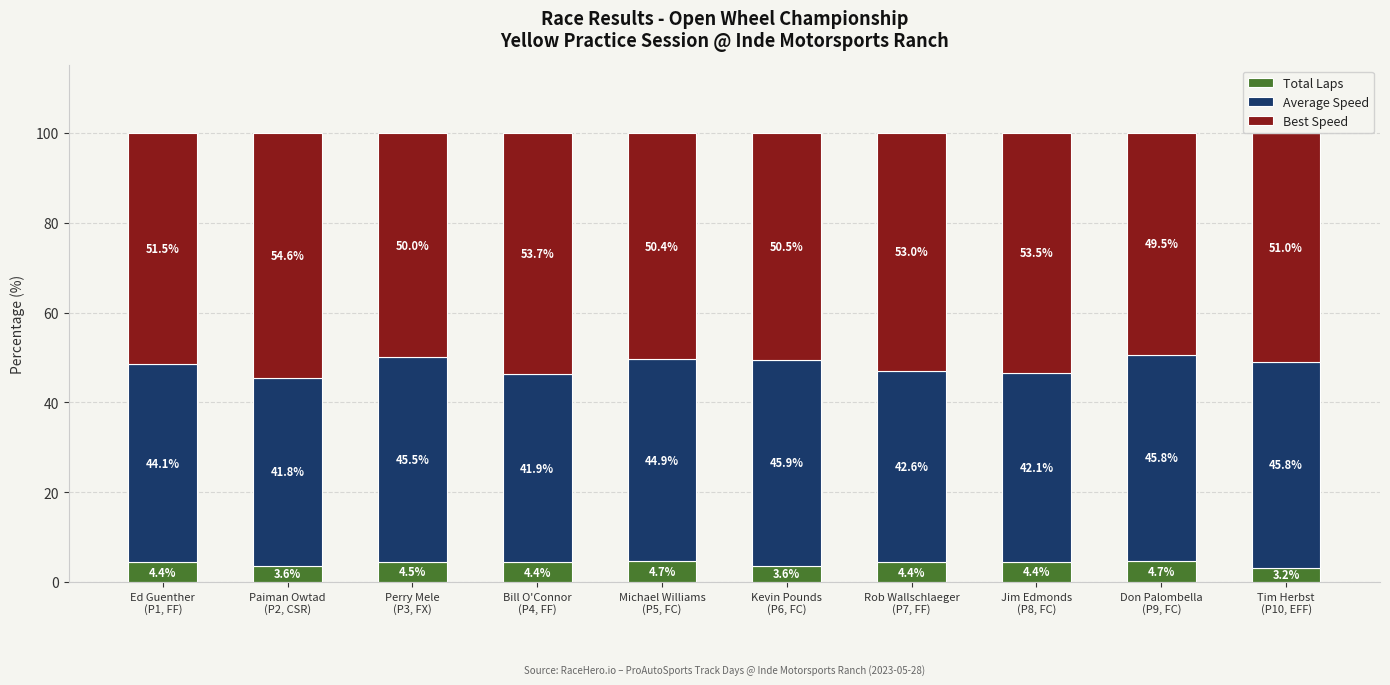

What is the average value of the Total Laps series?

4.2